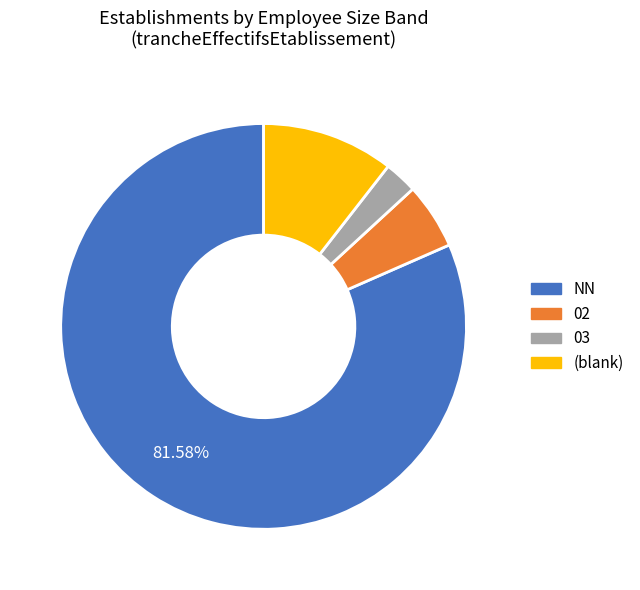

Which category has the smallest portion of the pie?

03